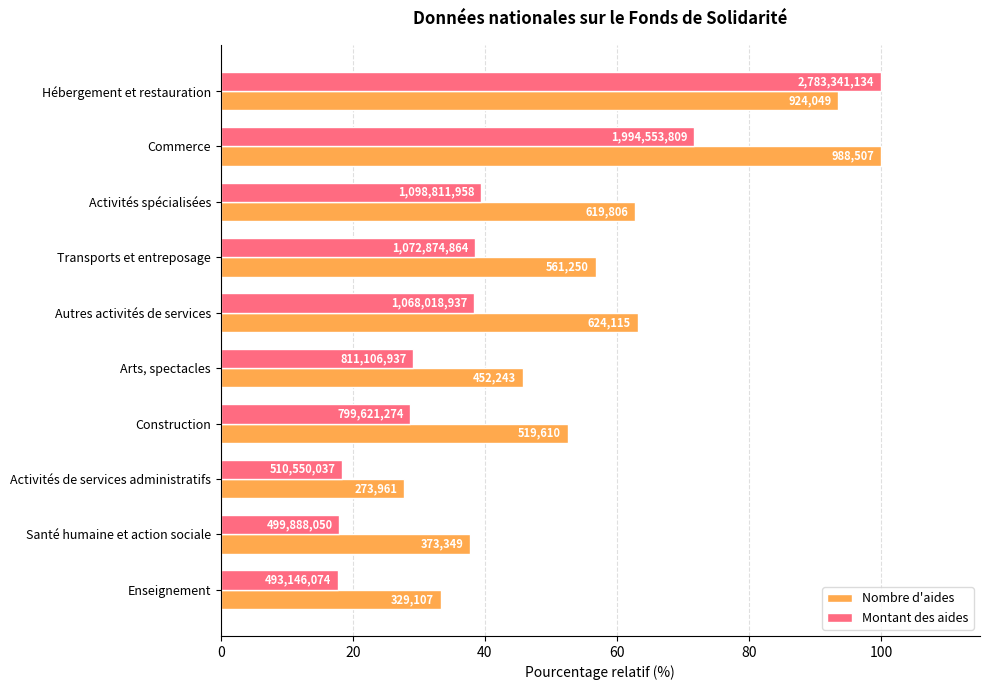

What are all the series names shown in the legend?

Nombre d'aides, Montant des aides